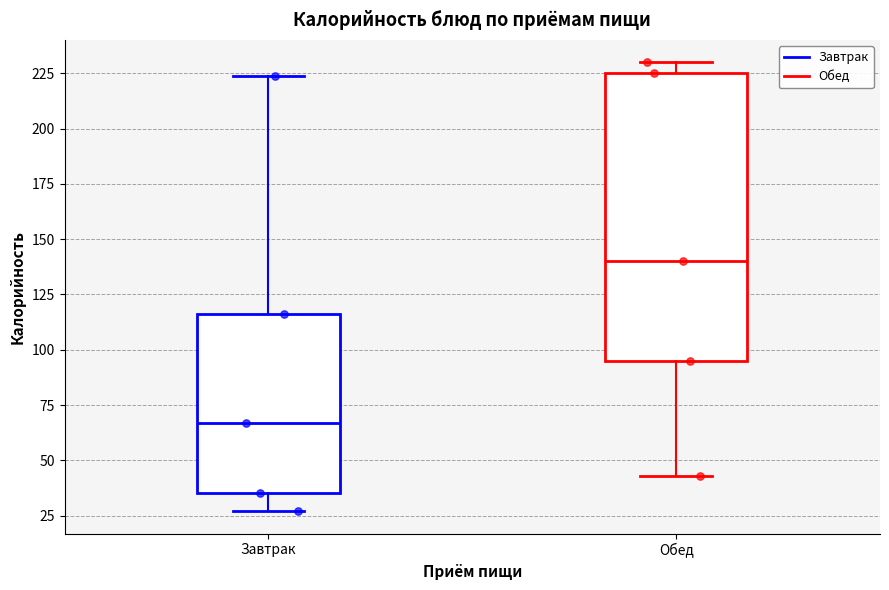

Comparing the boxes themselves (not the whiskers), which one is the tallest?

Обед